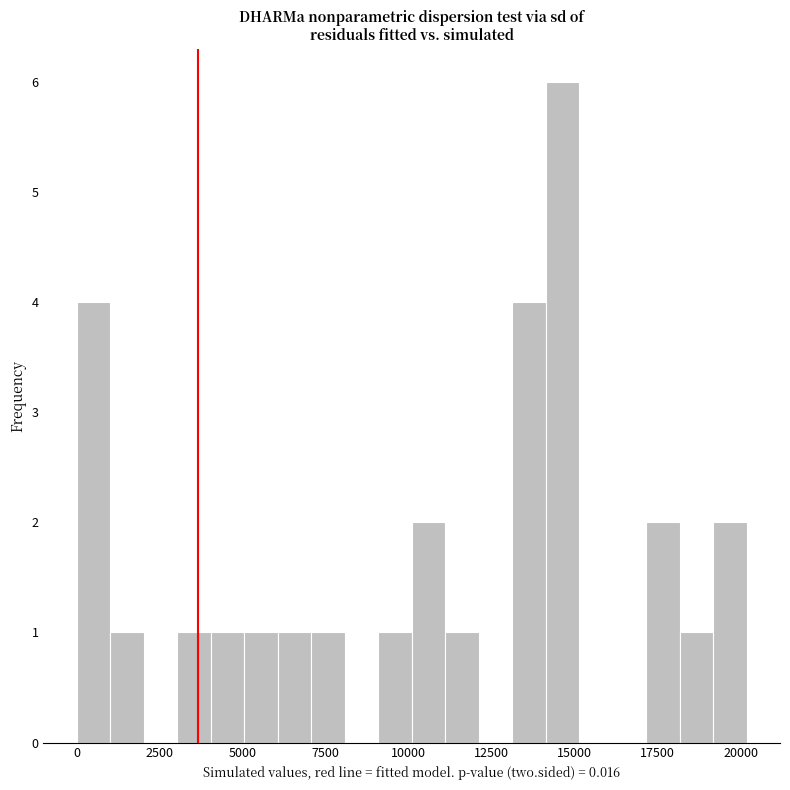

Around what value on the x-axis is the tallest bar? Give the approximate position of its centre, as read against the axis.

14500